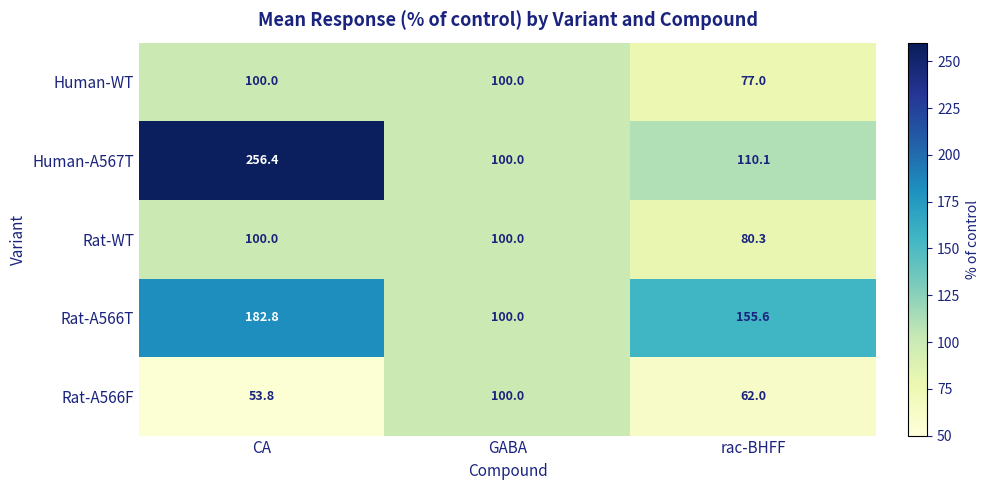

What is the total value across all series at GABA?

500.0